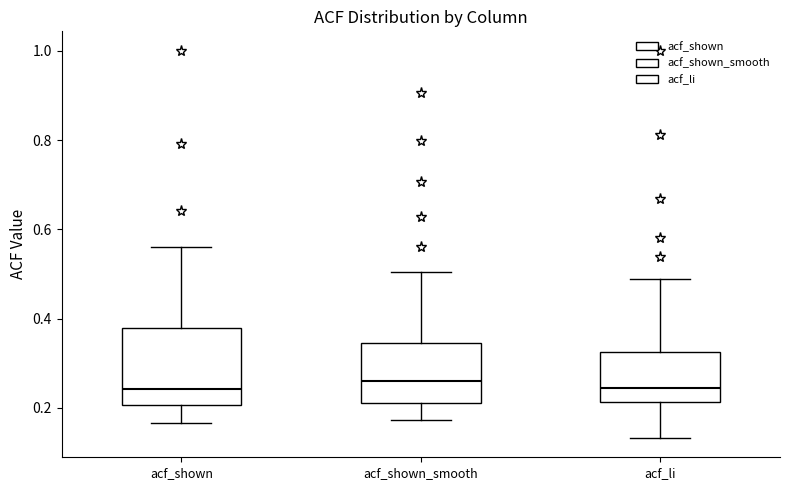

Where is the upper edge of the box for acf_shown on the y-axis? The values are not printed on the chart, so give them approximately, as read against the axis.

0.38